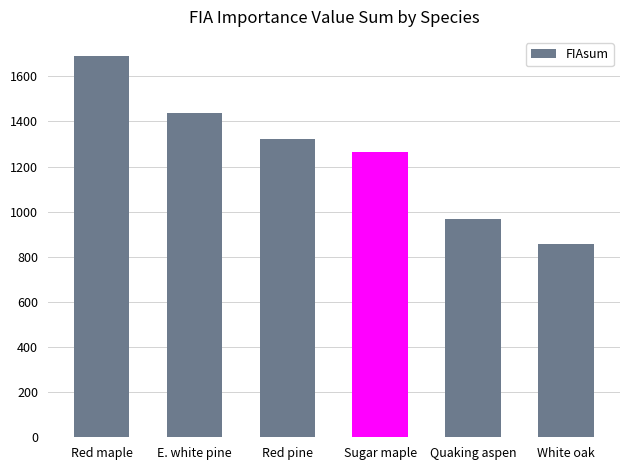

Rank the categories by value from lowest to highest.

White oak, Quaking aspen, Sugar maple, Red pine, E. white pine, Red maple